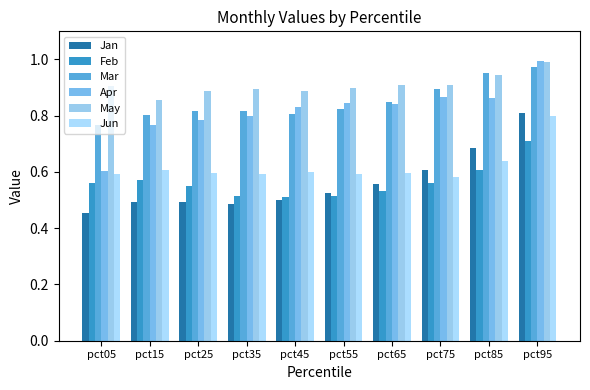

How many groups of bars are there?

10